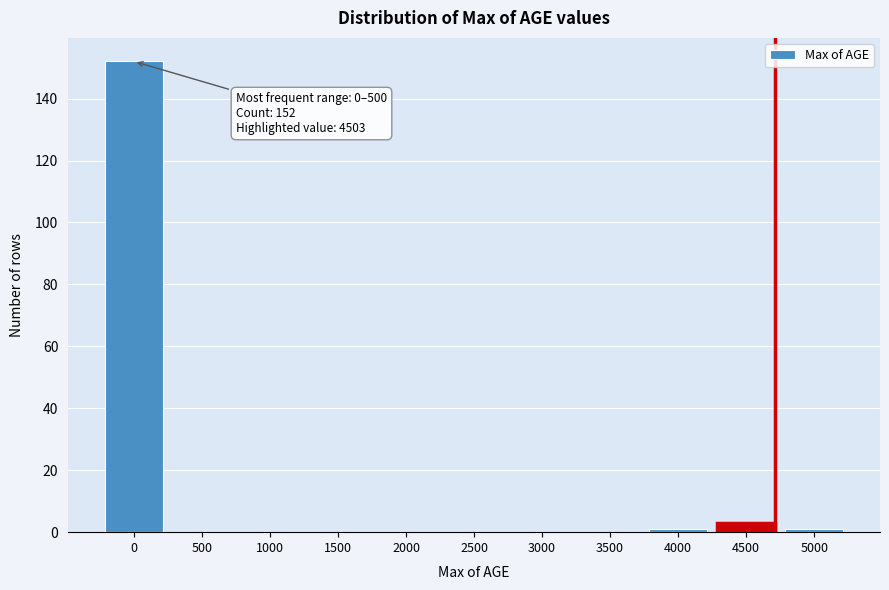

Reading right to left, what are all the values shown in this chart?

5000=1	4500=3	4000=1	3500=0	3000=0	2500=0	2000=0	1500=0	1000=0	500=0	0=152